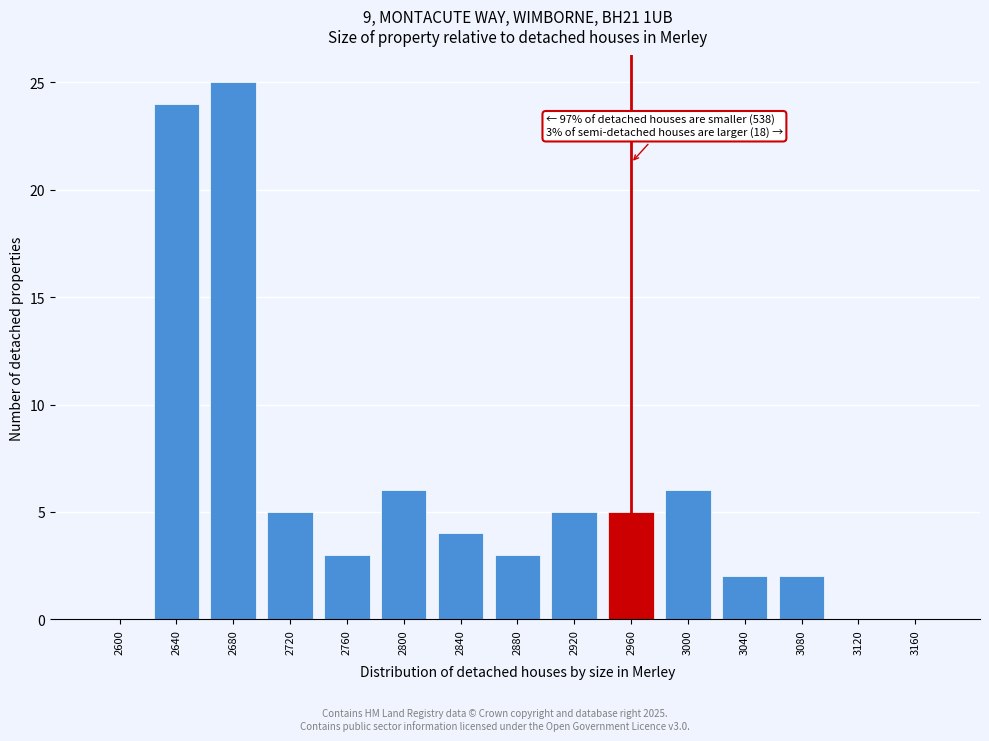

Reading left to right, what are all the values shown in this chart?

2600=0	2640=24	2680=25	2720=5	2760=3	2800=6	2840=4	2880=3	2920=5	2960=5	3000=6	3040=2	3080=2	3120=0	3160=0